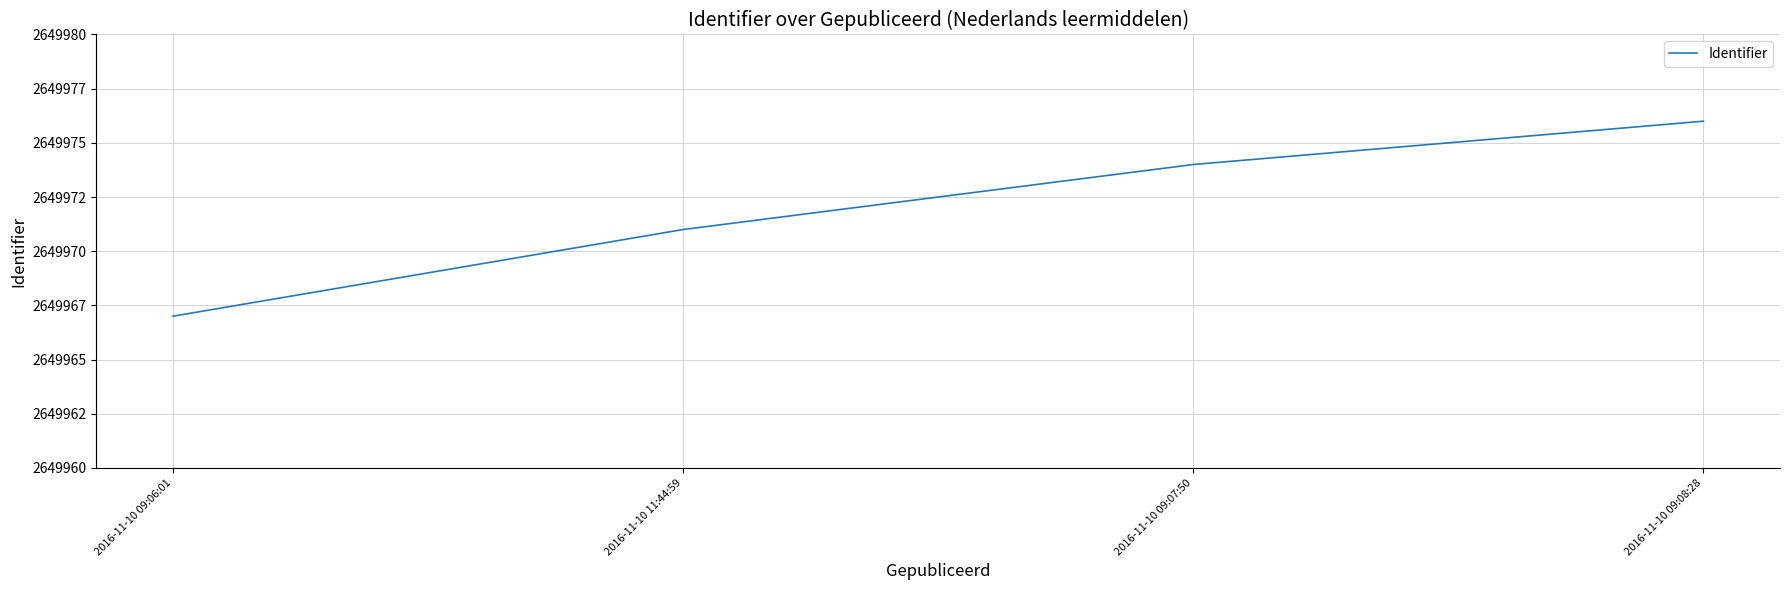

Approximately how many times larger is the value at 2016-11-10 11:44:59 compared to 2016-11-10 09:08:28?

1.0